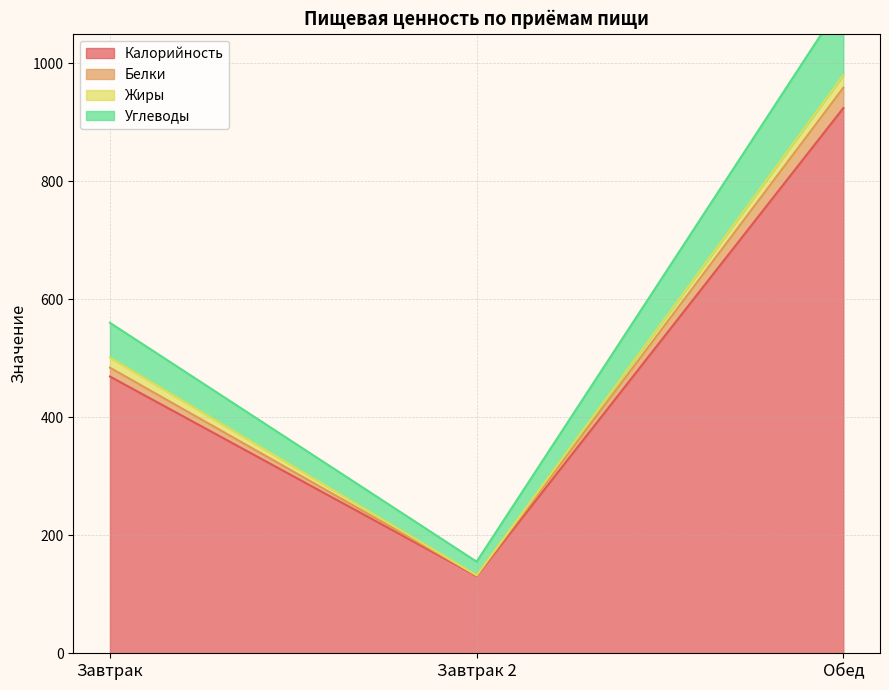

Which category has the lowest value in the Калорийность series?

Завтрак 2